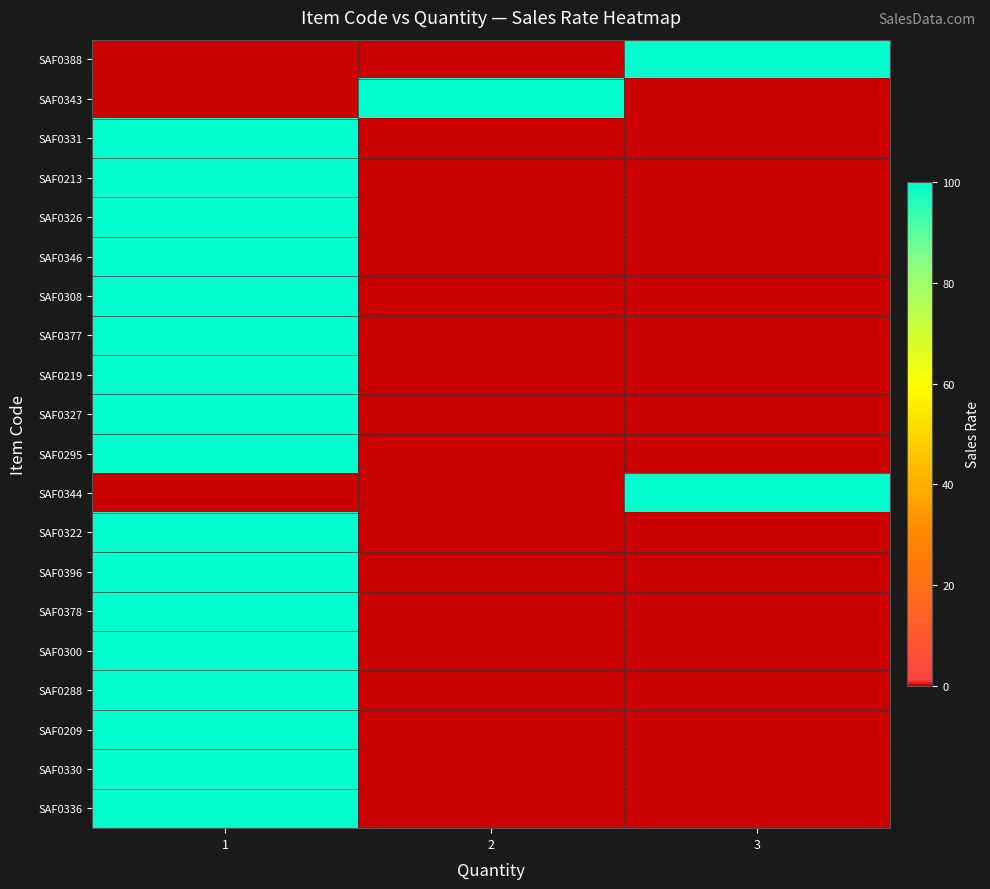

Reading right to left, transcribe all the data shown in this chart.

SAF0388: 3=100	2=0	1=0
SAF0343: 3=0	2=100	1=0
SAF0331: 3=0	2=0	1=100
SAF0213: 3=0	2=0	1=100
SAF0326: 3=0	2=0	1=100
SAF0346: 3=0	2=0	1=100
SAF0308: 3=0	2=0	1=100
SAF0377: 3=0	2=0	1=100
SAF0219: 3=0	2=0	1=100
SAF0327: 3=0	2=0	1=100
SAF0295: 3=0	2=0	1=100
SAF0344: 3=100	2=0	1=0
SAF0322: 3=0	2=0	1=100
SAF0396: 3=0	2=0	1=100
SAF0378: 3=0	2=0	1=100
SAF0300: 3=0	2=0	1=100
SAF0288: 3=0	2=0	1=100
SAF0209: 3=0	2=0	1=100
SAF0330: 3=0	2=0	1=100
SAF0336: 3=0	2=0	1=100